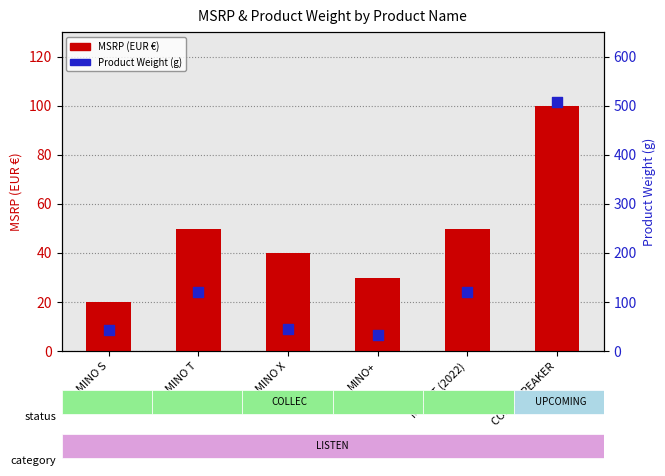

Which series contains the lowest Y value?

MSRP (EUR €)